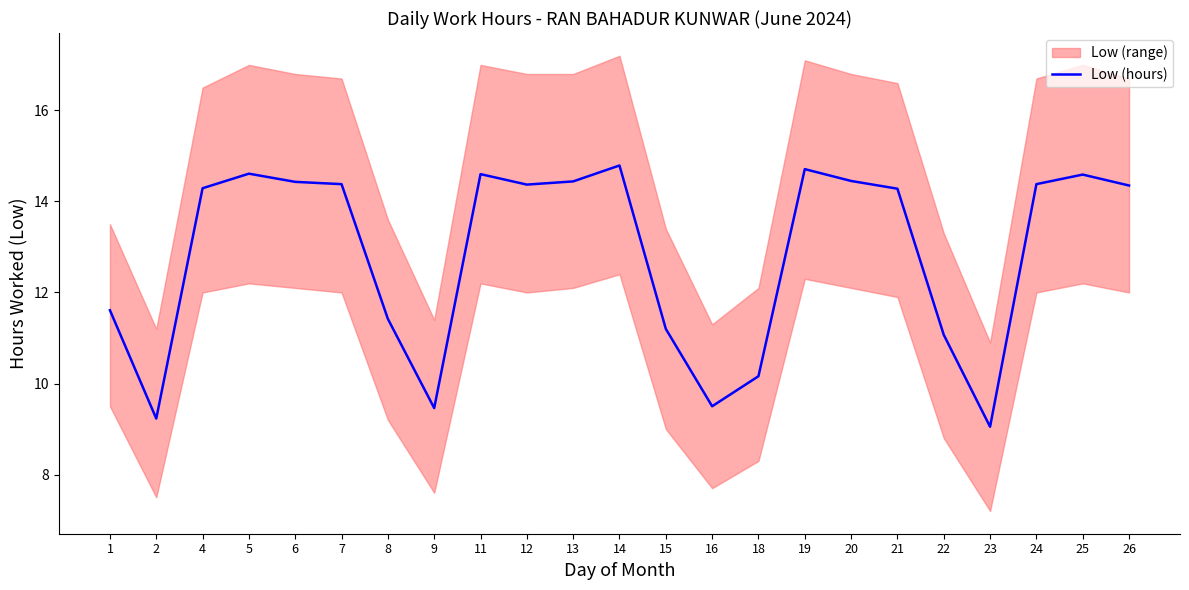

How many points are lower than both their immediate neighbors (excluding endpoints)?

5